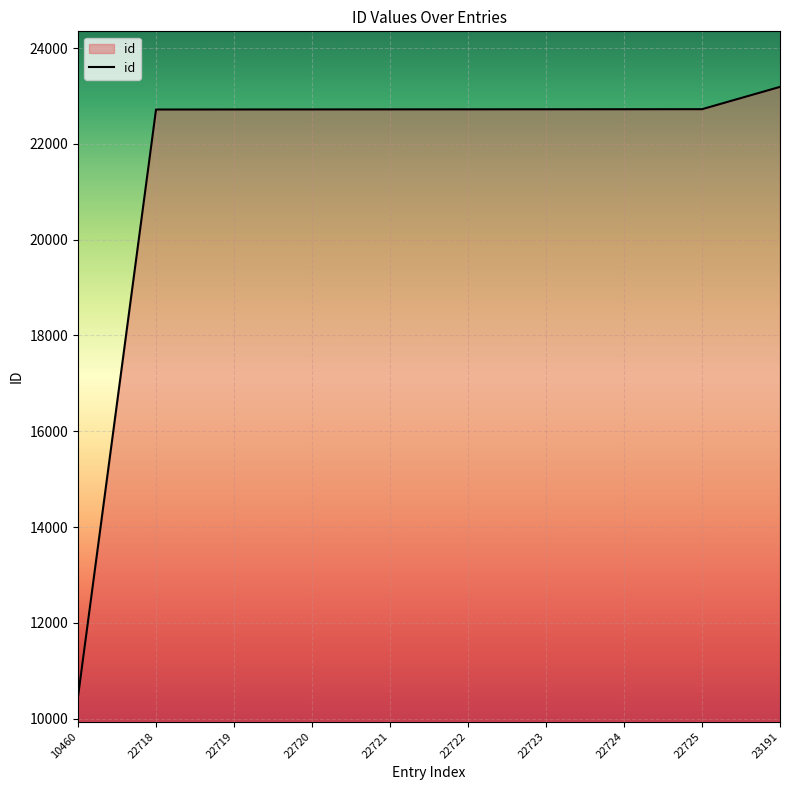

The value at 23191 is 23191. True or false?

True